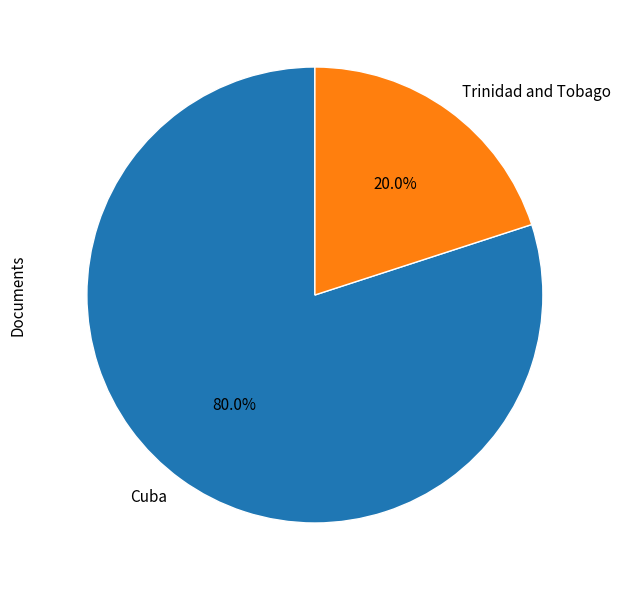

To the nearest percent, what percentage of the pie is Cuba?

80%